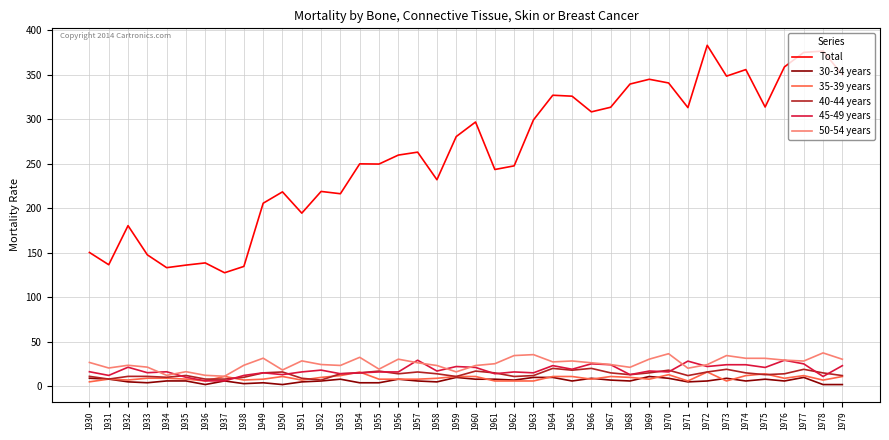

What is the sum of the 30-34 years values at 1962 and 1932?

12.1